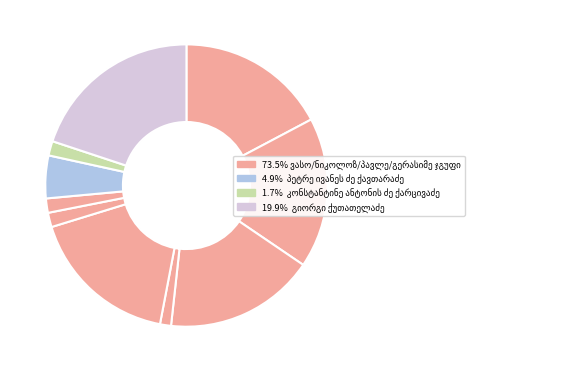

Is it true that ვასო ალექსანდრეს ძე ქართველიშვილი is 2% of the pie?

False